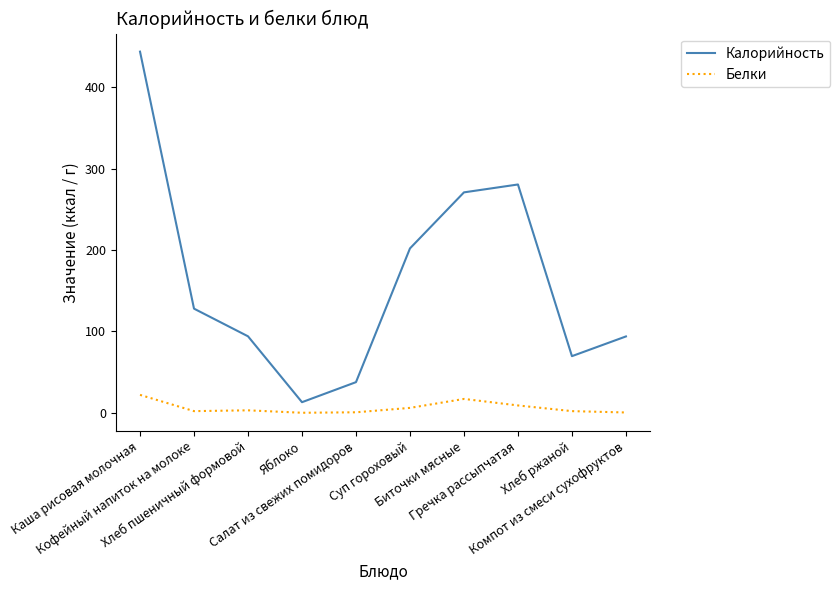

What is the minimum value for Калорийность?

13.0